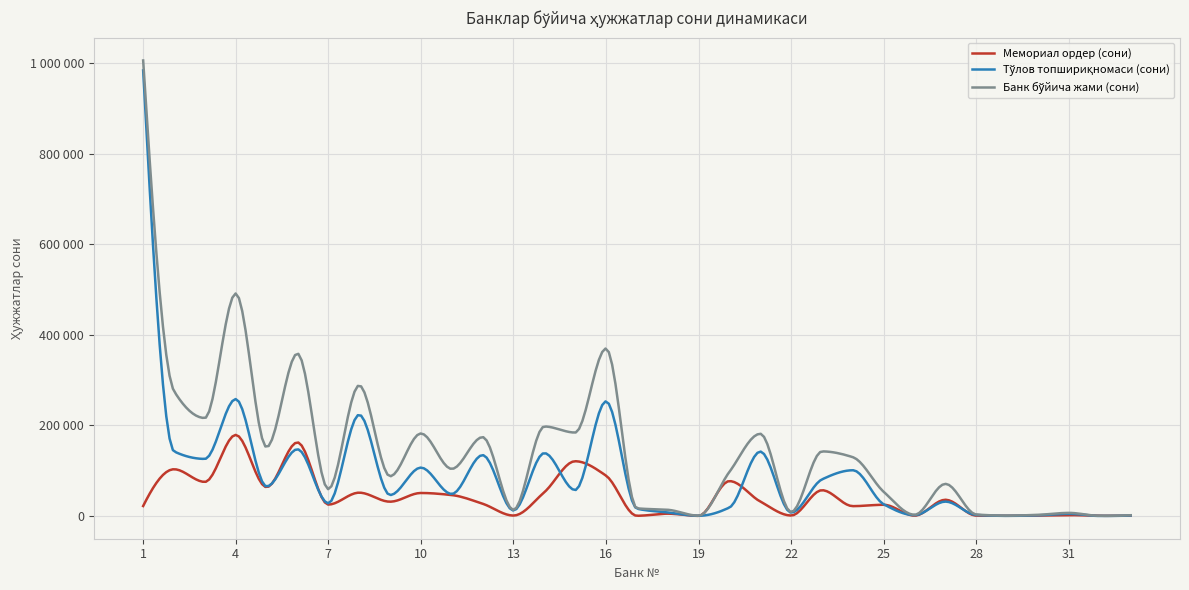

How many lines are shown in the chart?

3